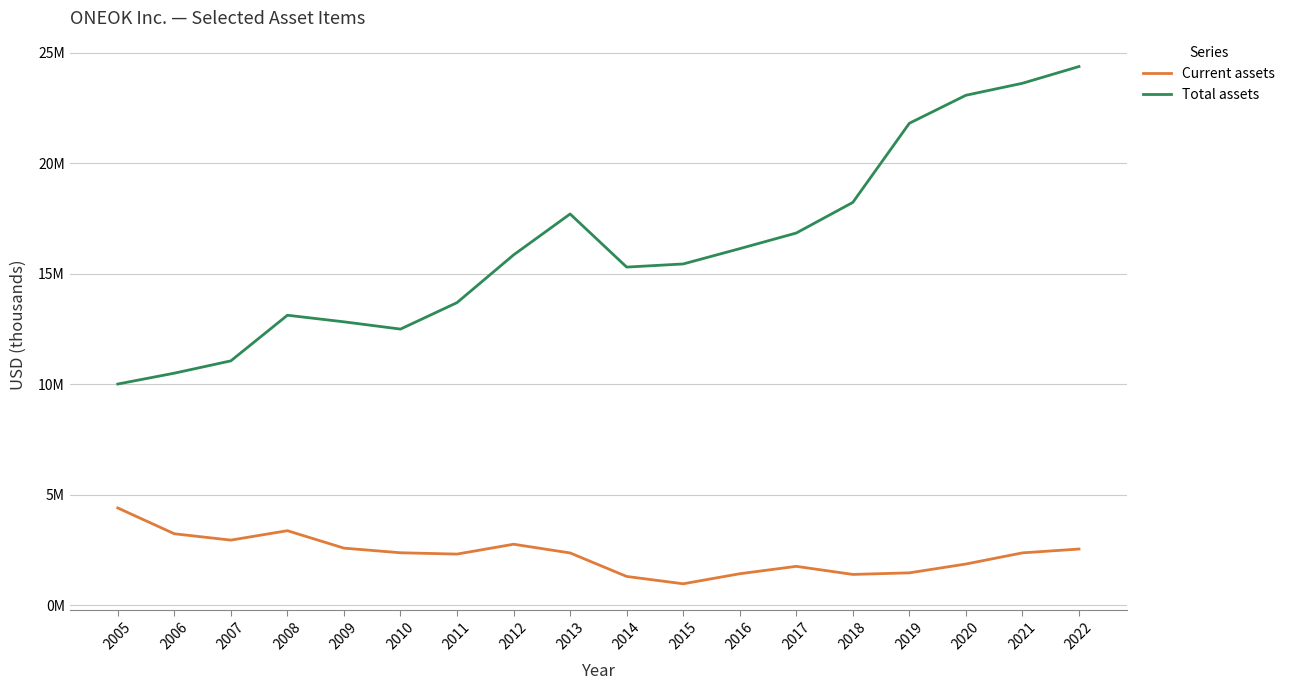

What is the sum of all Total assets values?

292151221